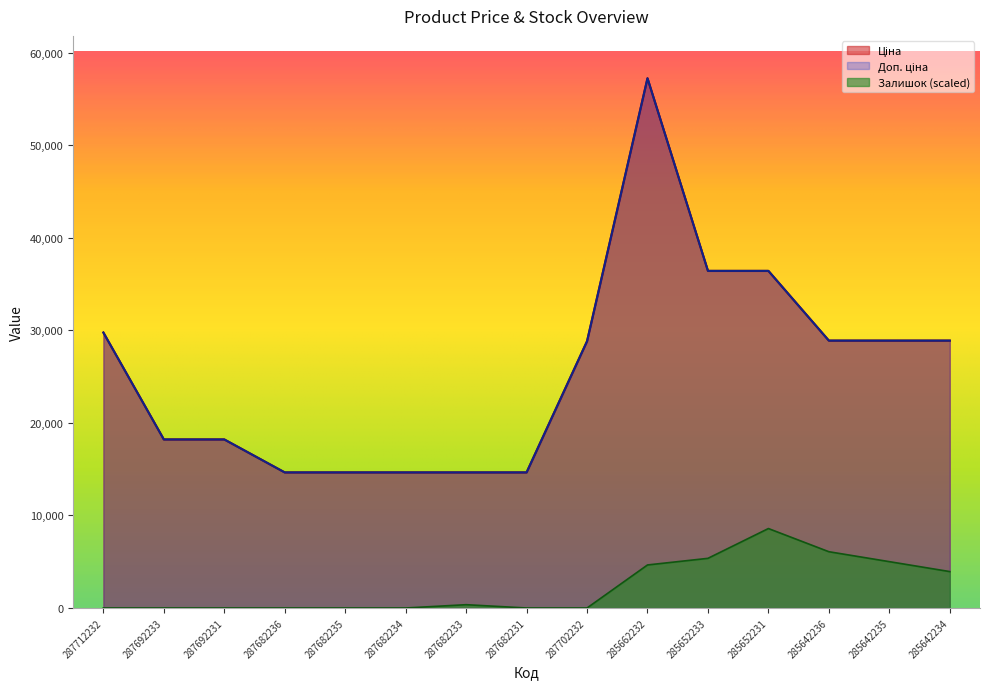

How many lines are shown in the chart?

3